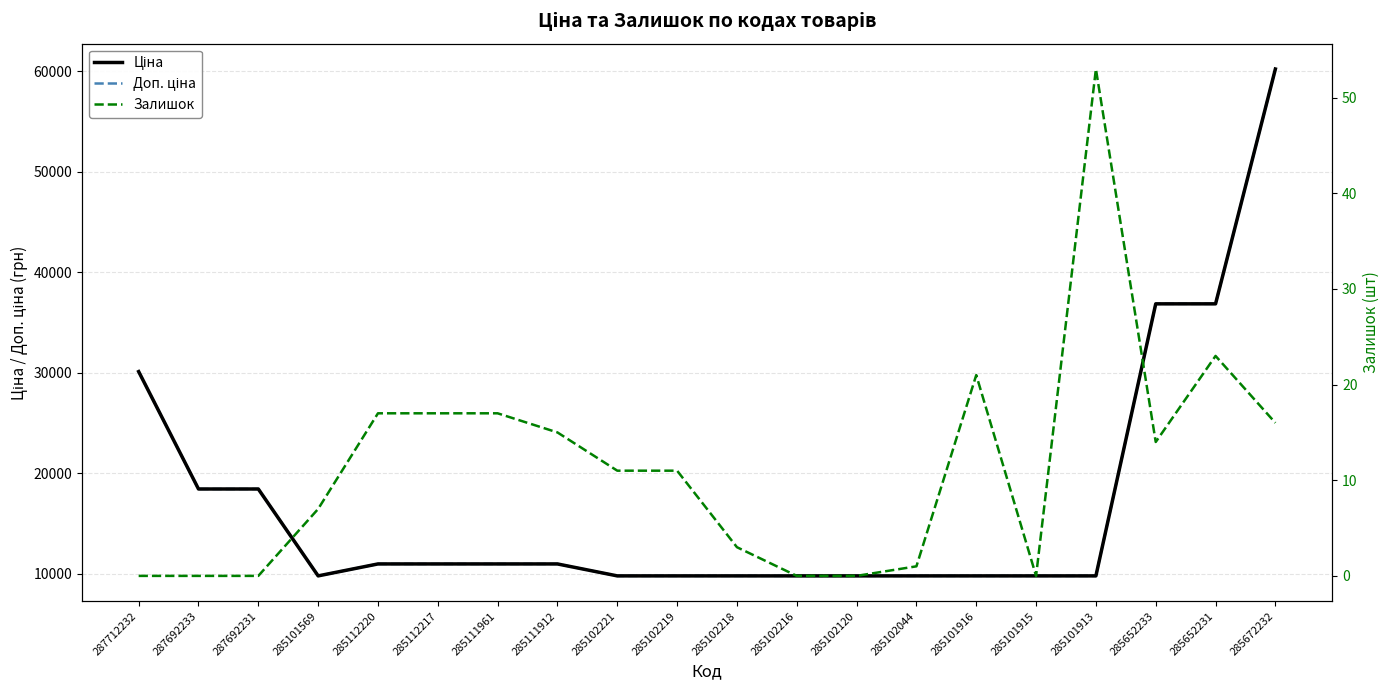

What is the difference between the maximum and second lowest values in the Ціна series?

50430.1